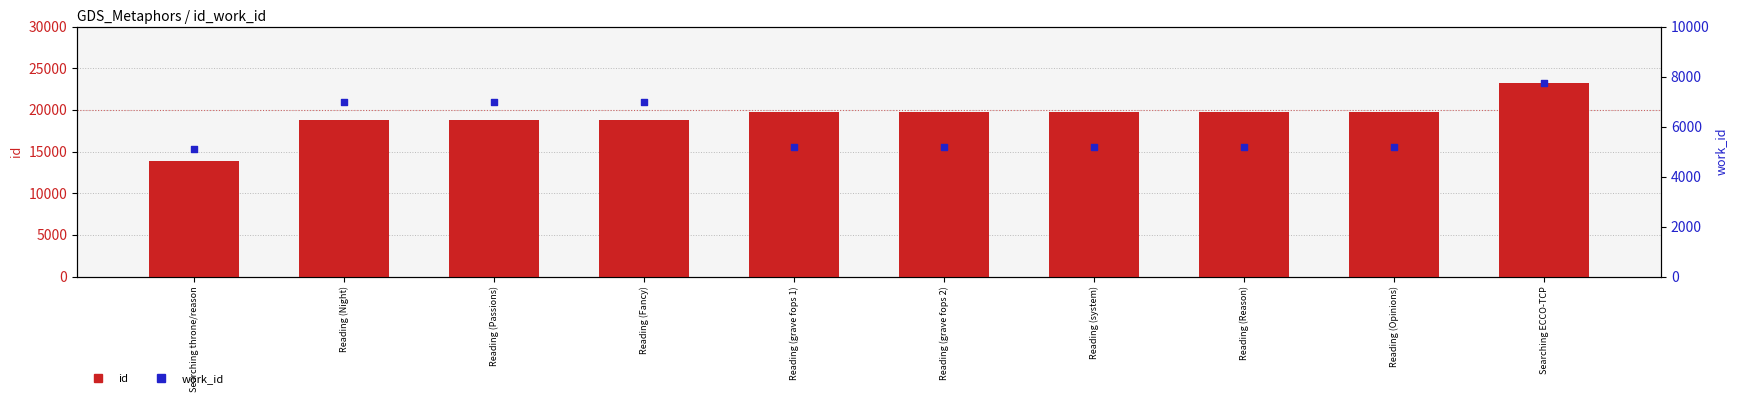

Which series reaches the minimum Y coordinate?

work_id